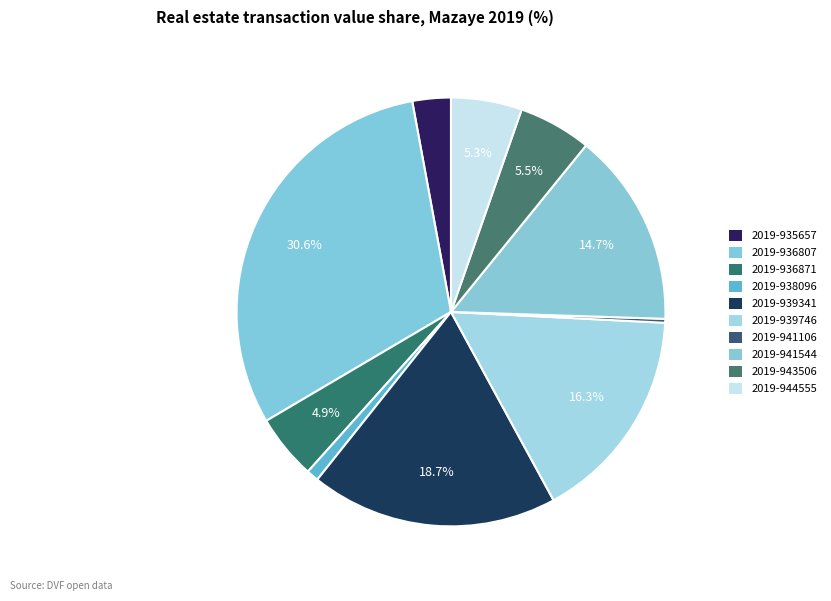

How many slices are in this pie chart?

10